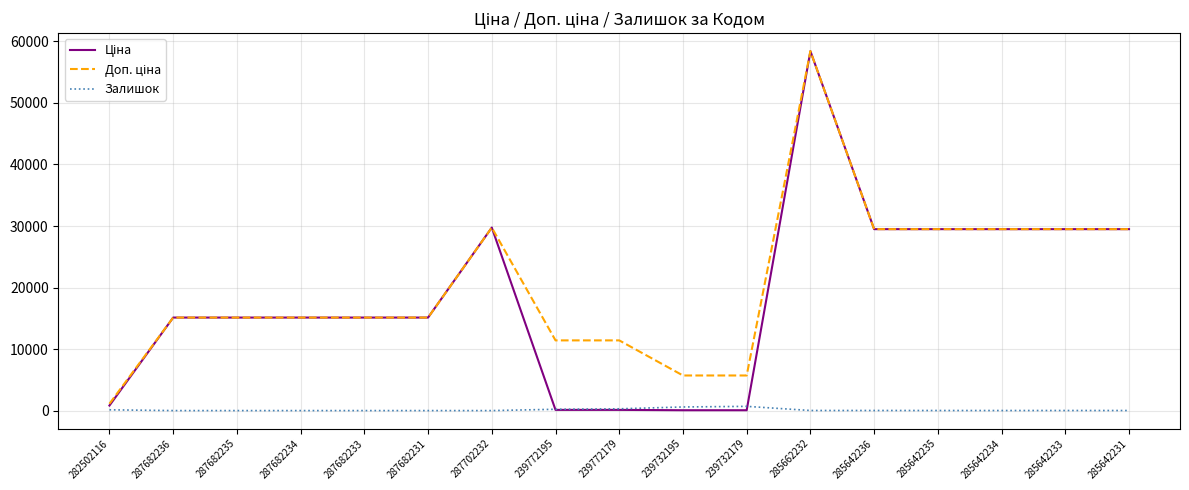

What is the maximum value shown in the chart?

58426.5